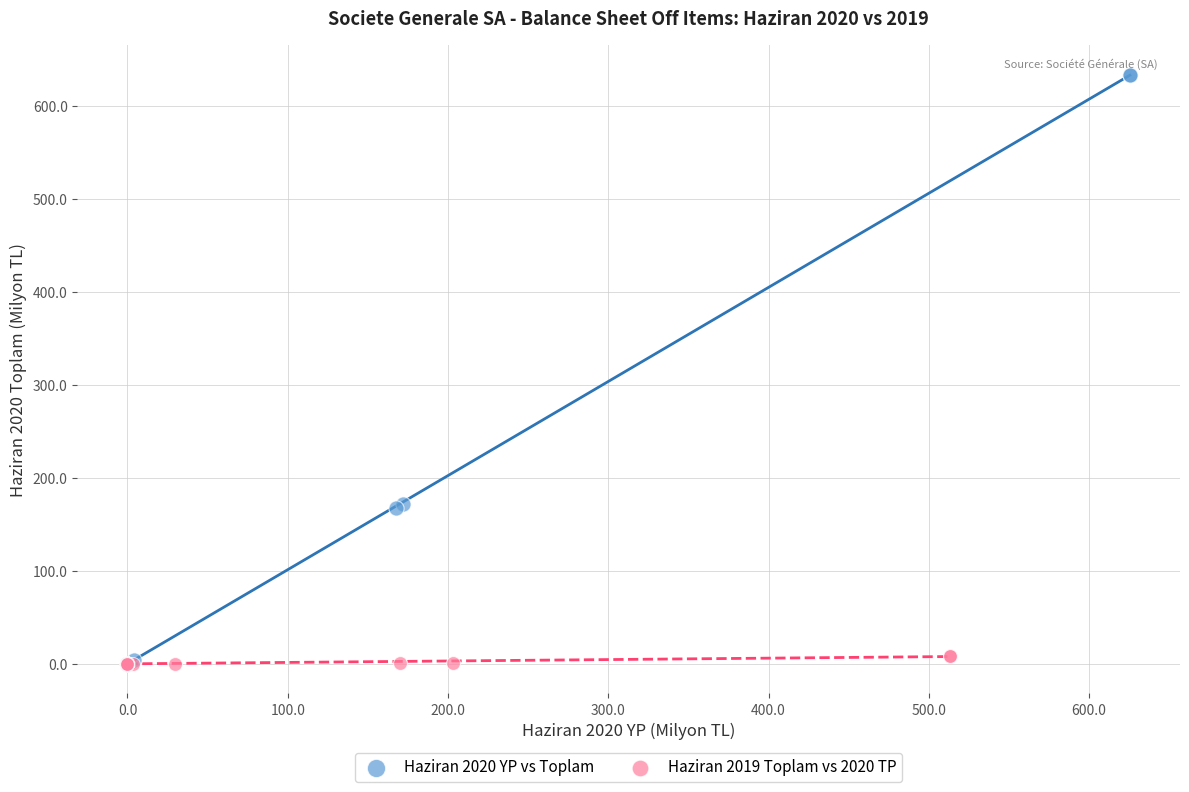

Which series has the largest Y range (max minus min)?

Haziran 2020 YP vs Toplam